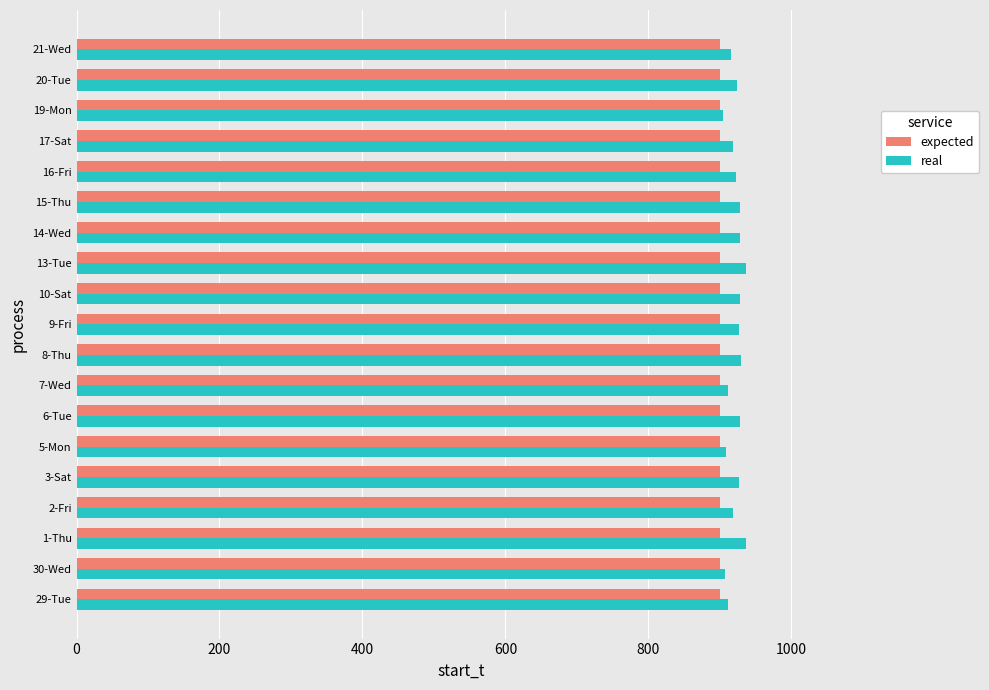

What is the total value across all series at 6-Tue?

1828.0